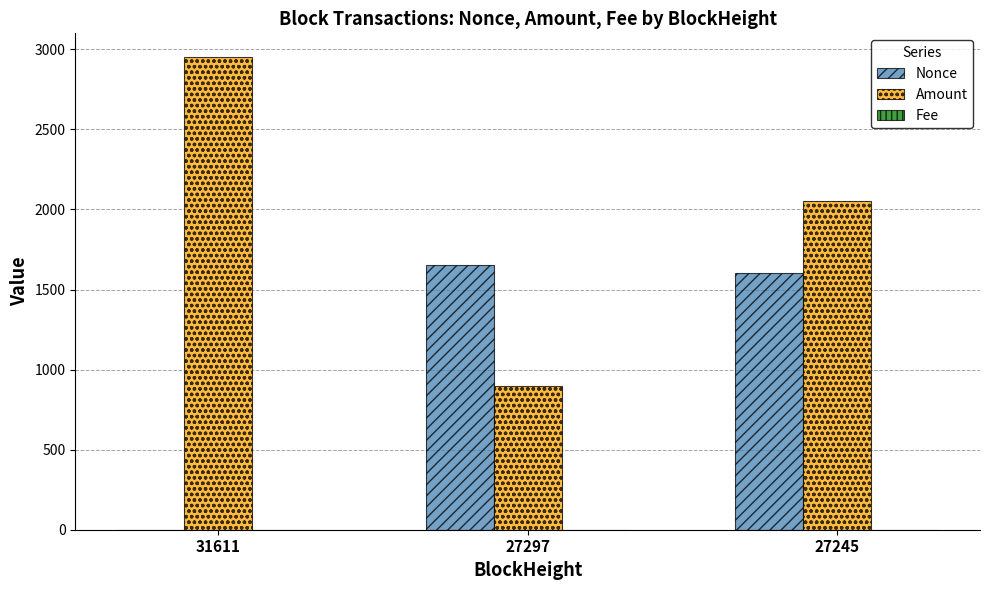

What is the total value across all series at 27245?

3659.9